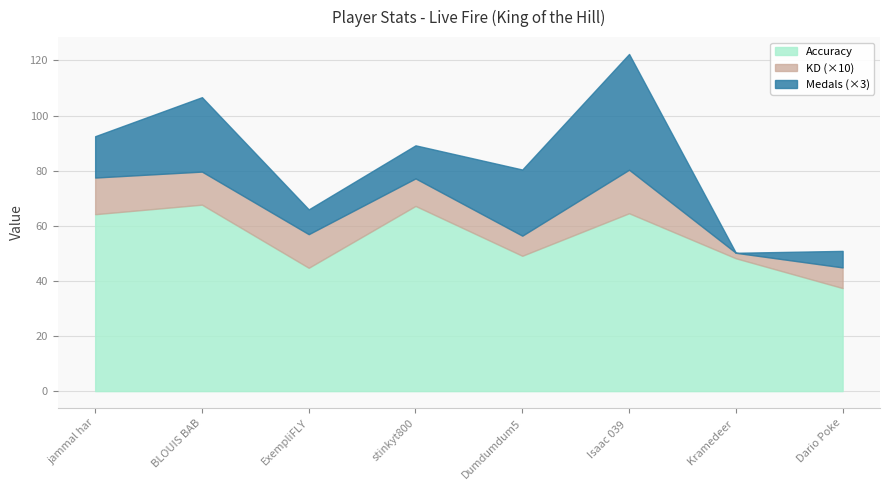

What is the average value of the KD series?

1.0